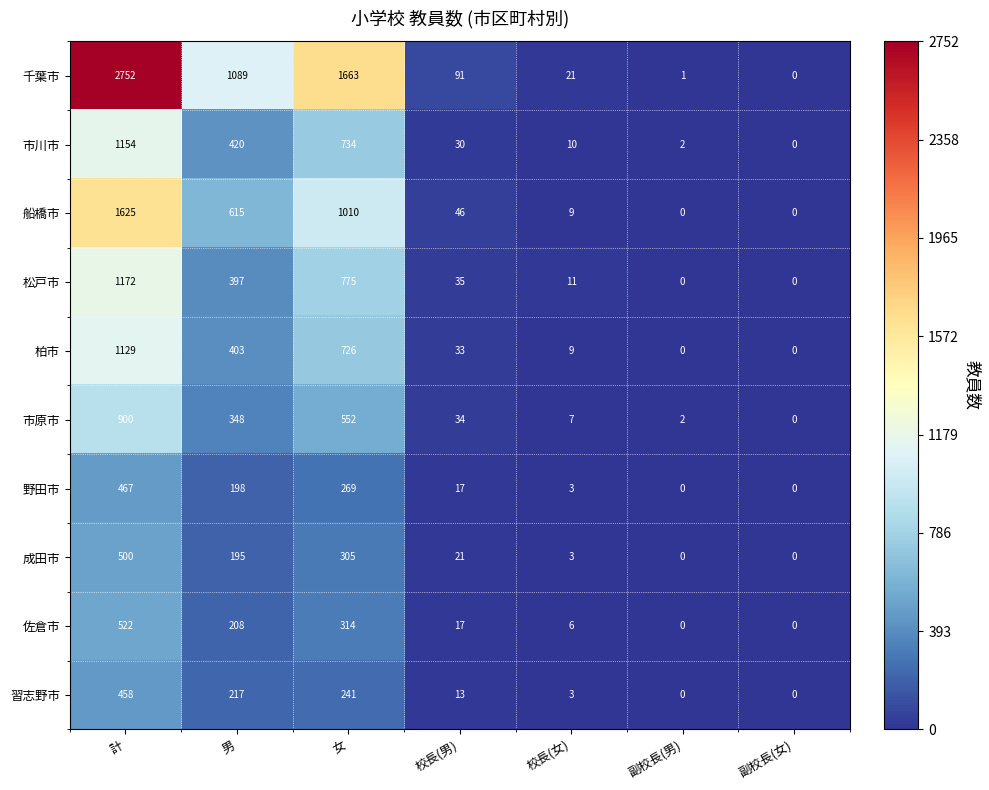

Between 校長(女) and 副校長(男), which series saw the biggest shift?

千葉市